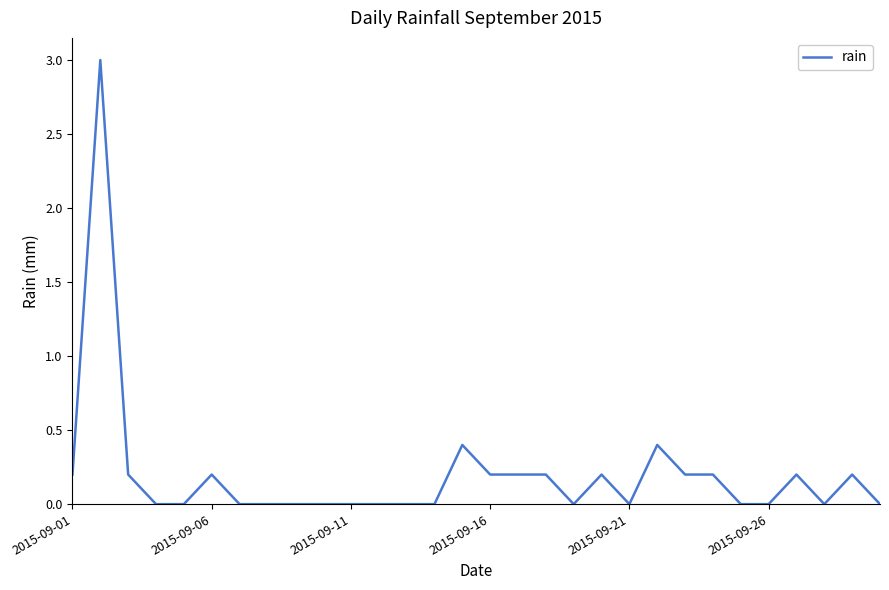

What is the difference between the maximum and minimum values?

3.0